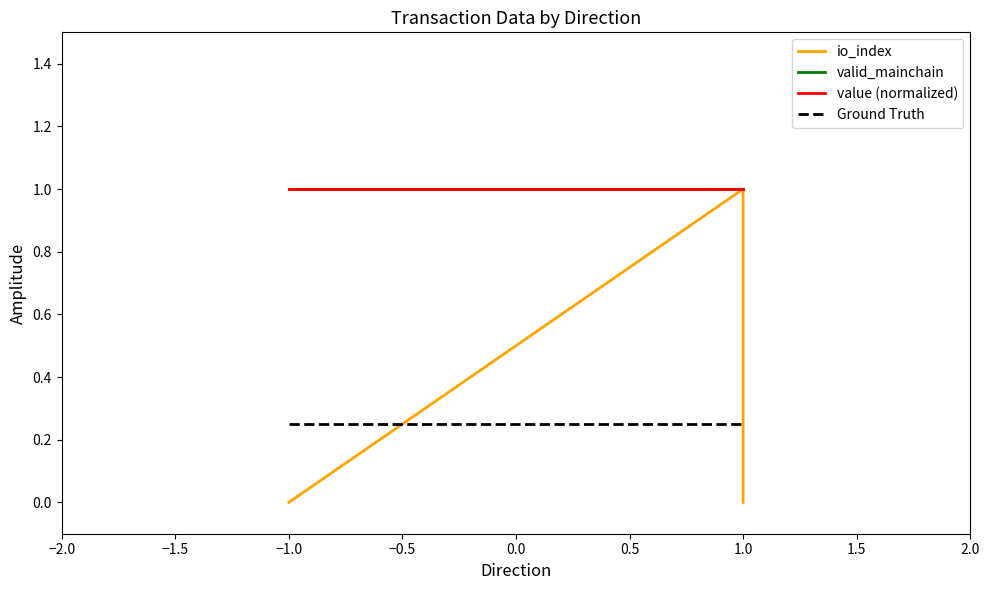

Reading left to right, extract all data points from this chart.

io_index: 0.0	0.0	1.0	0.0
valid_mainchain: 1.0	1.0	1.0	1.0
value (normalized): 1.0	1.0	1.0	1.0
Ground Truth: 0.2	0.2	0.2	0.2